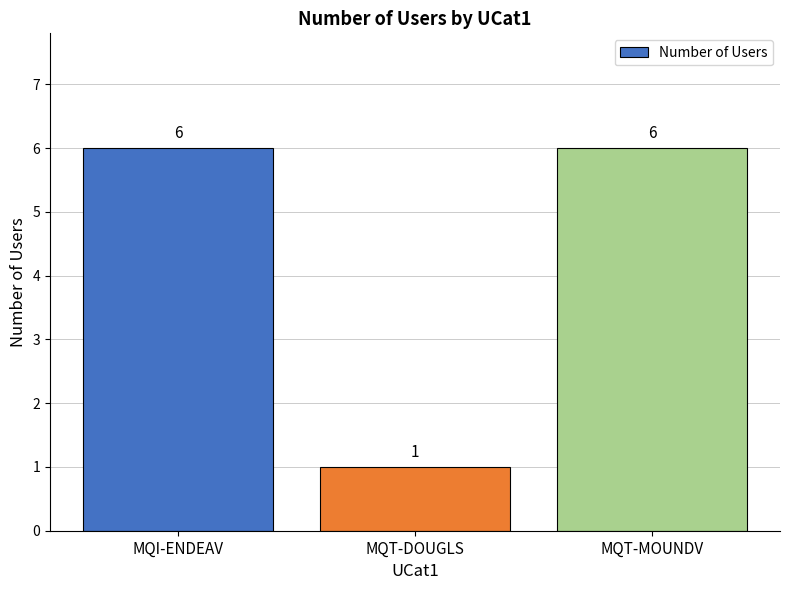

How many bars are there in total?

3